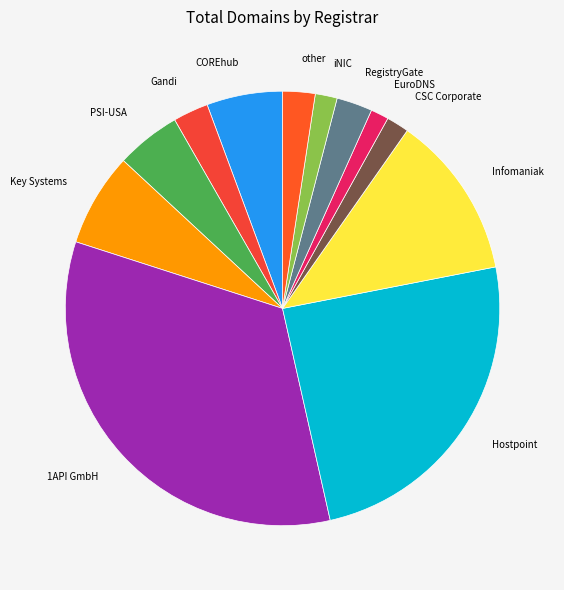

Between iNIC and Key Systems, which is larger?

Key Systems